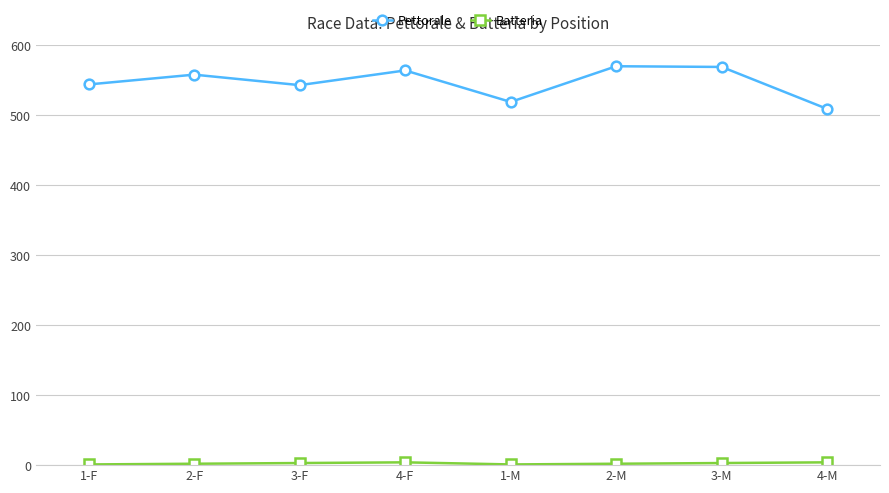

Which series has the largest total across all categories?

Pettorale